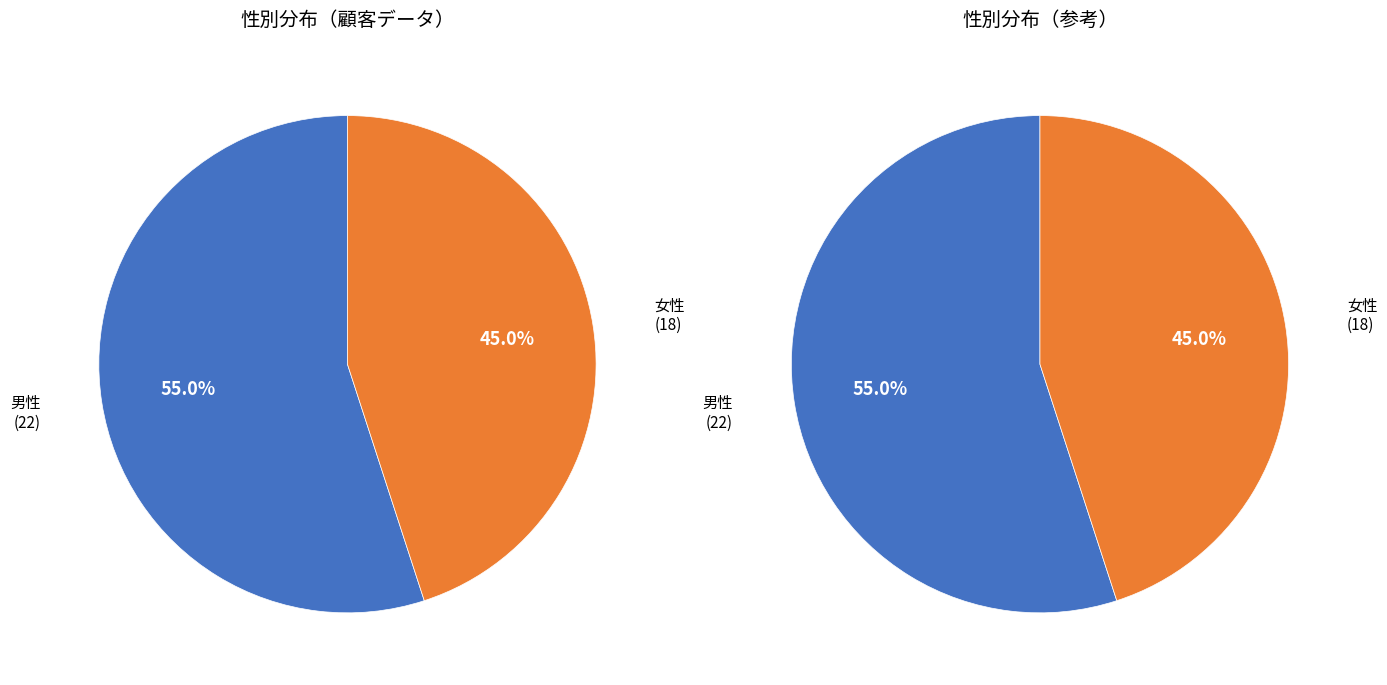

Which slice is the smallest?

女性